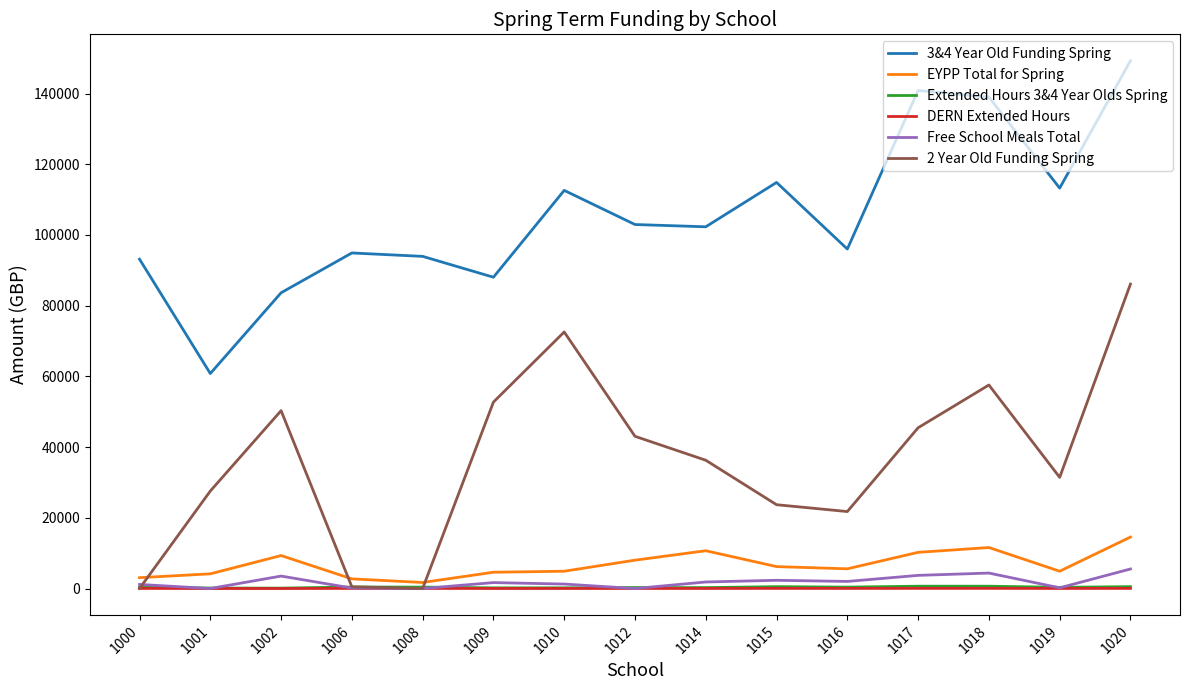

What is the difference between the highest and lowest values at 1001?

60806.3